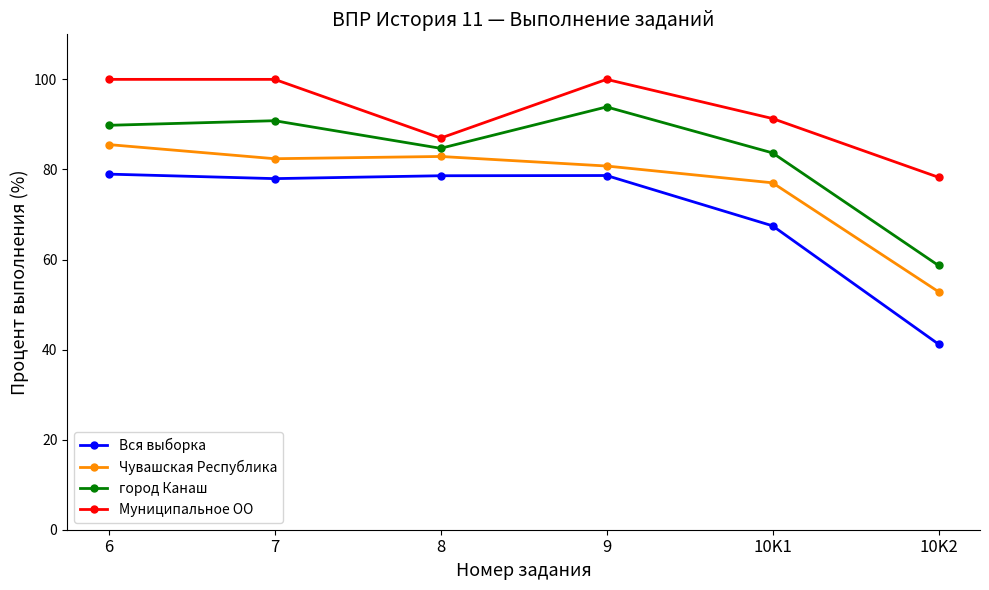

List the series in order of their overall mean, lowest first.

Вся выборка, Чувашская Республика, город Канаш, Муниципальное ОО